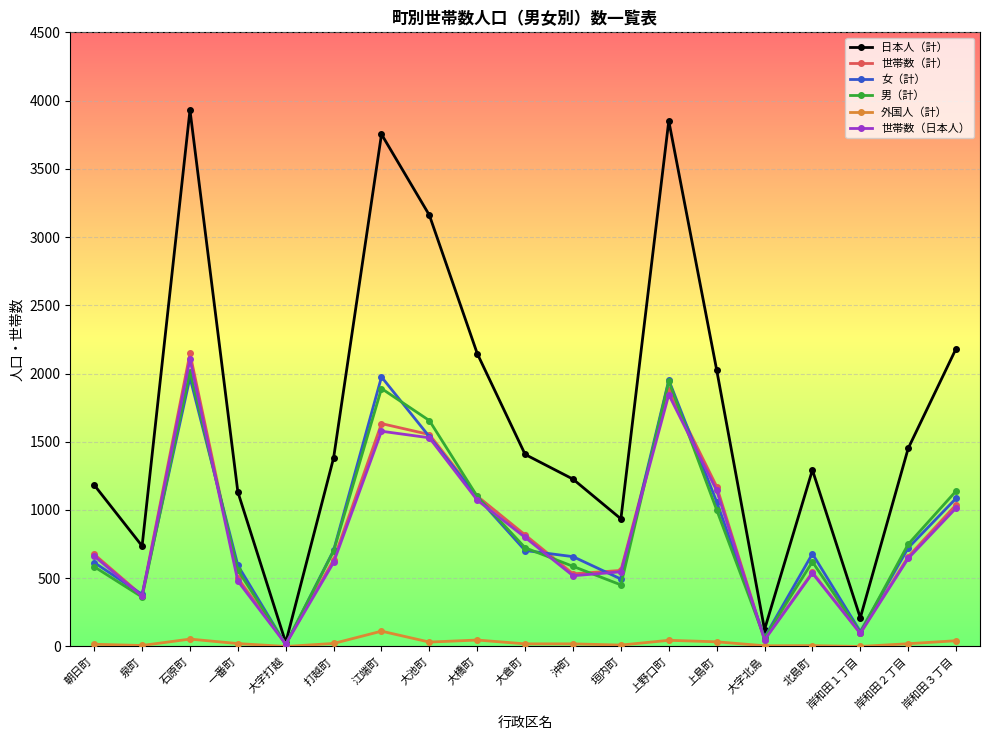

What is the difference between the maximum and minimum values in the 男（計） series?

1999